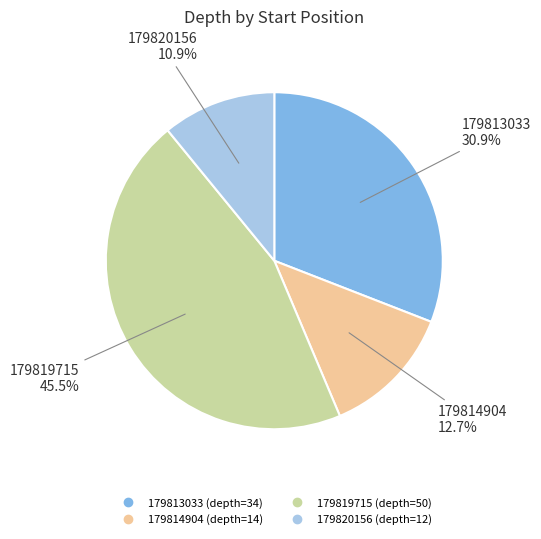

How many slices are in this pie chart?

4